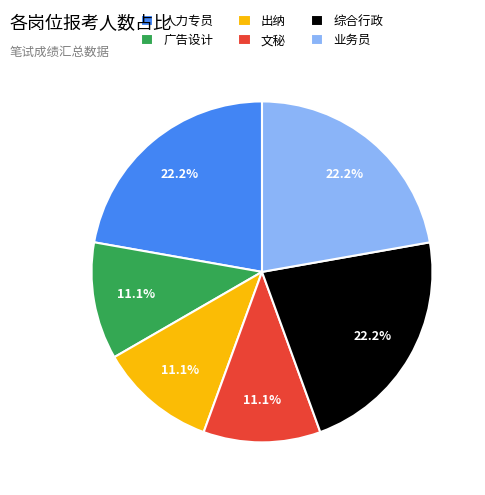

To the nearest percent, what is the difference between the largest and smallest slice percentages?

11%